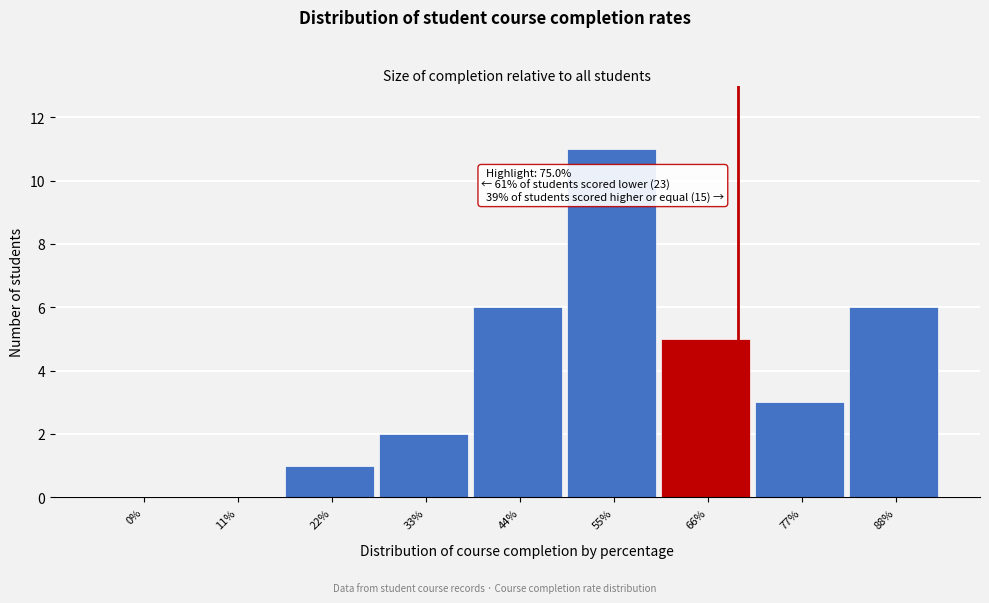

Reading right to left, transcribe all the data shown in this chart.

88%=6	77%=3	66%=5	55%=11	44%=6	33%=2	22%=1	11%=0	0%=0